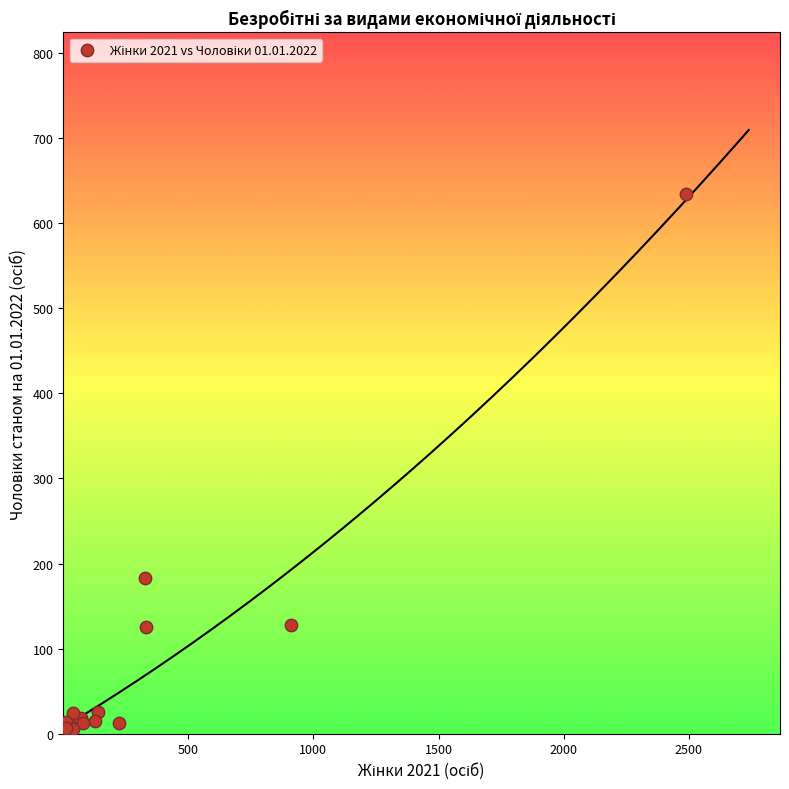

What Y value in the scatter plot is closest to 317?

183